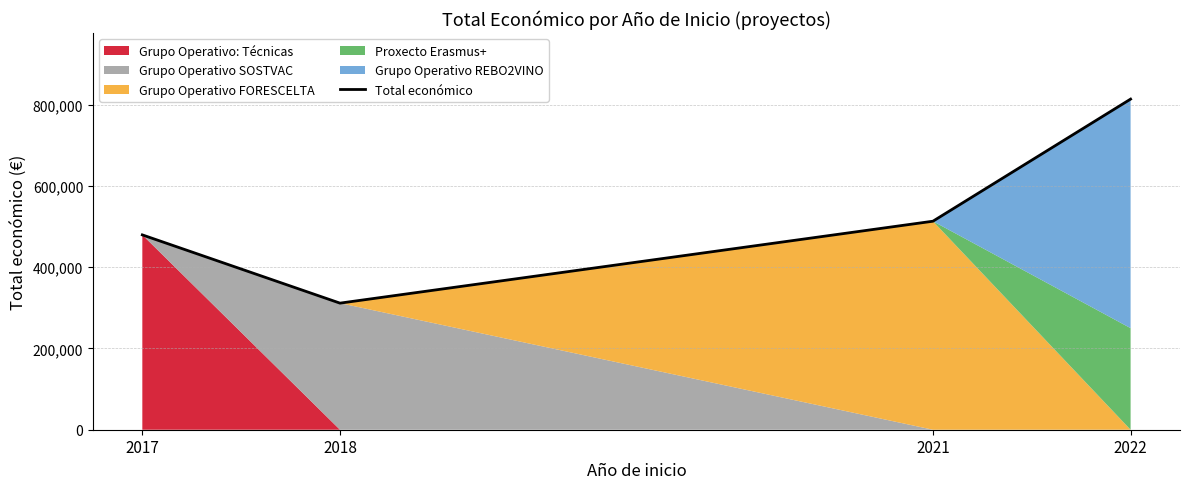

Between 2021 and 2018, which is larger?

2021